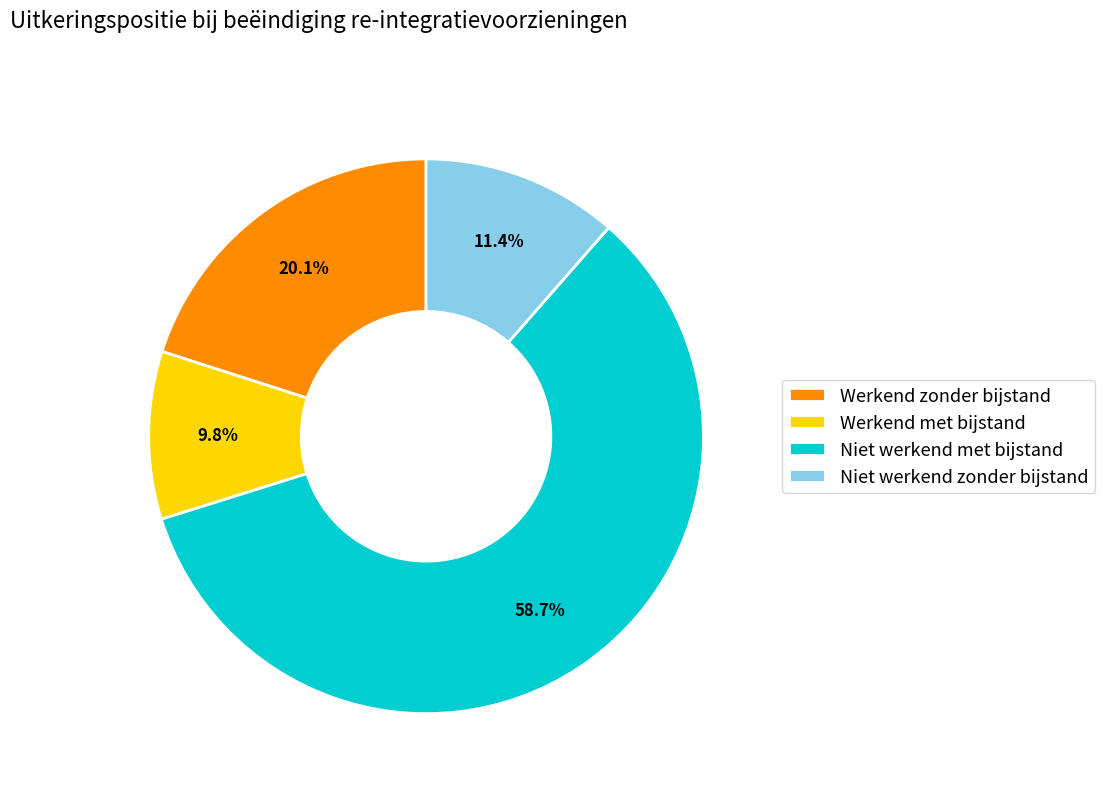

To the nearest percent, what percentage of the pie is Niet werkend met bijstand?

59%